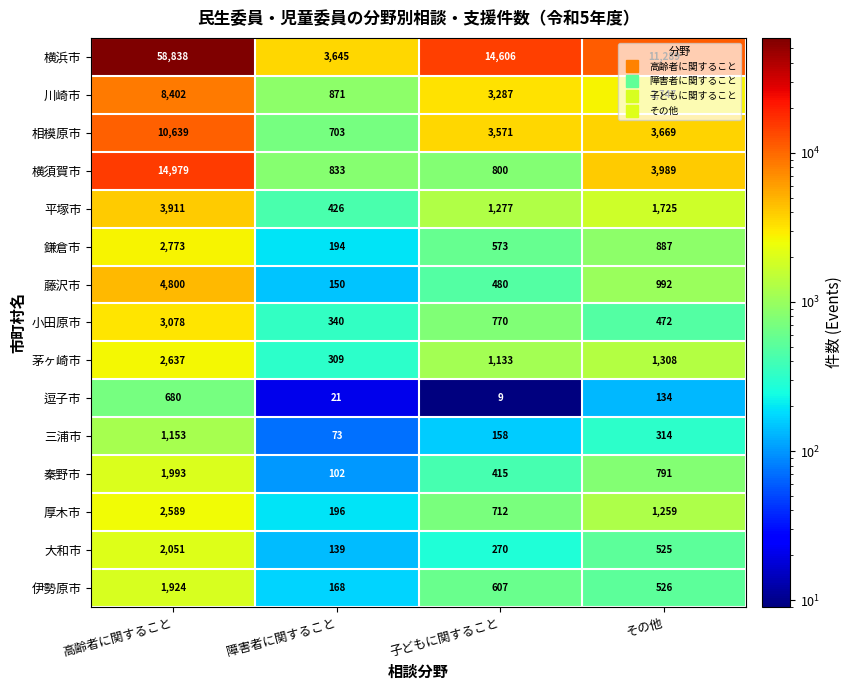

At how many categories does at least one series exceed 37772?

1